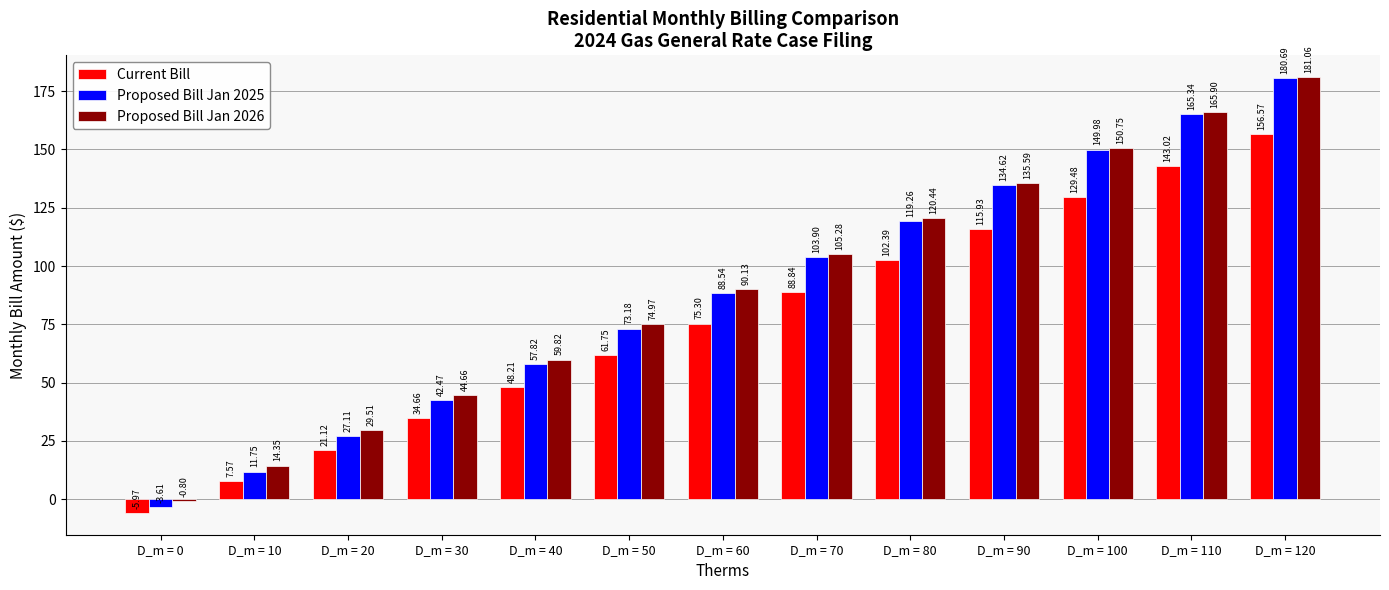

Is it true that Proposed Bill Jan 2026 equals 114.6 at D_m = 110?

False